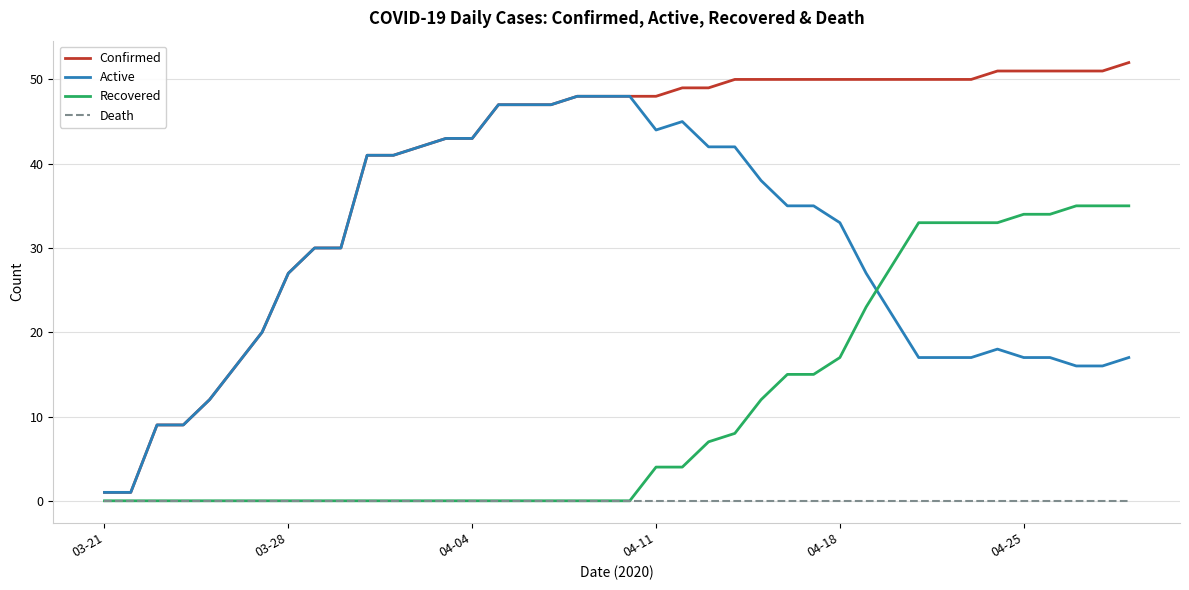

Which series has the widest spread of values?

Confirmed